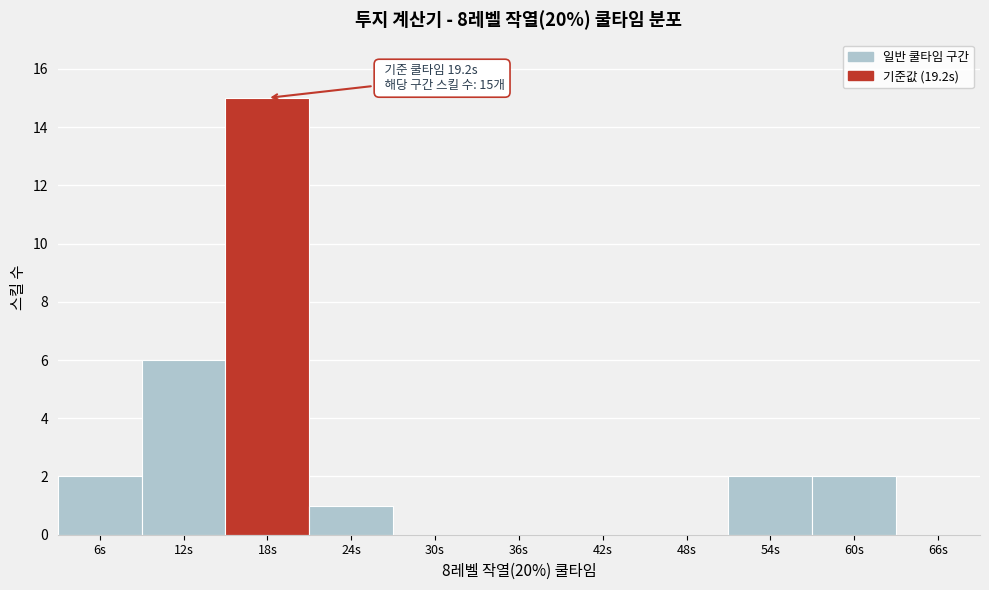

Reading left to right, extract all data points from this chart.

6s=2	12s=6	18s=15	24s=1	30s=0	36s=0	42s=0	48s=0	54s=2	60s=2	66s=0